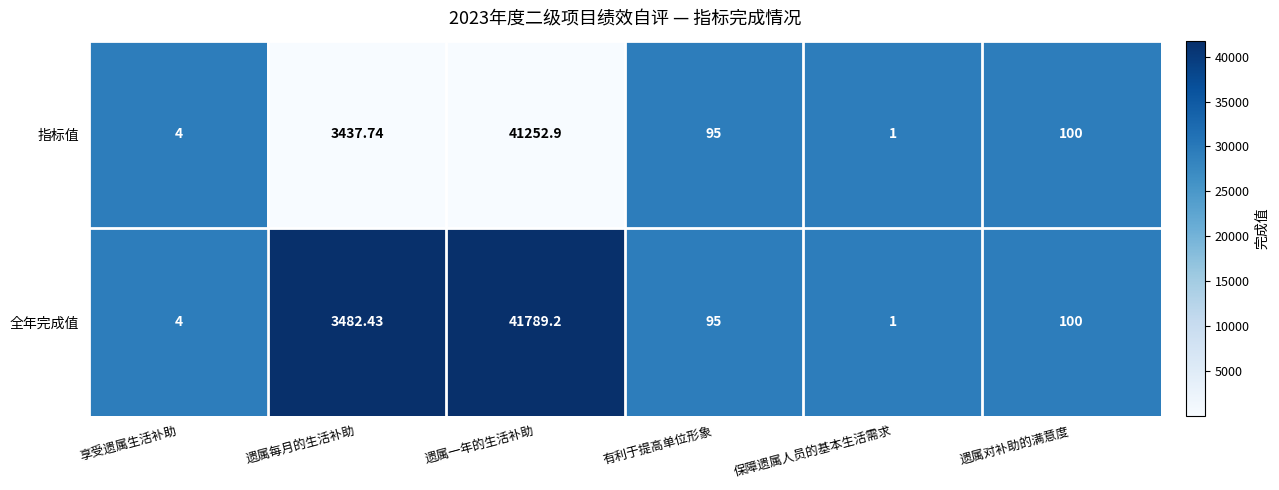

List the series in order of their overall mean, lowest first.

指标值, 全年完成值